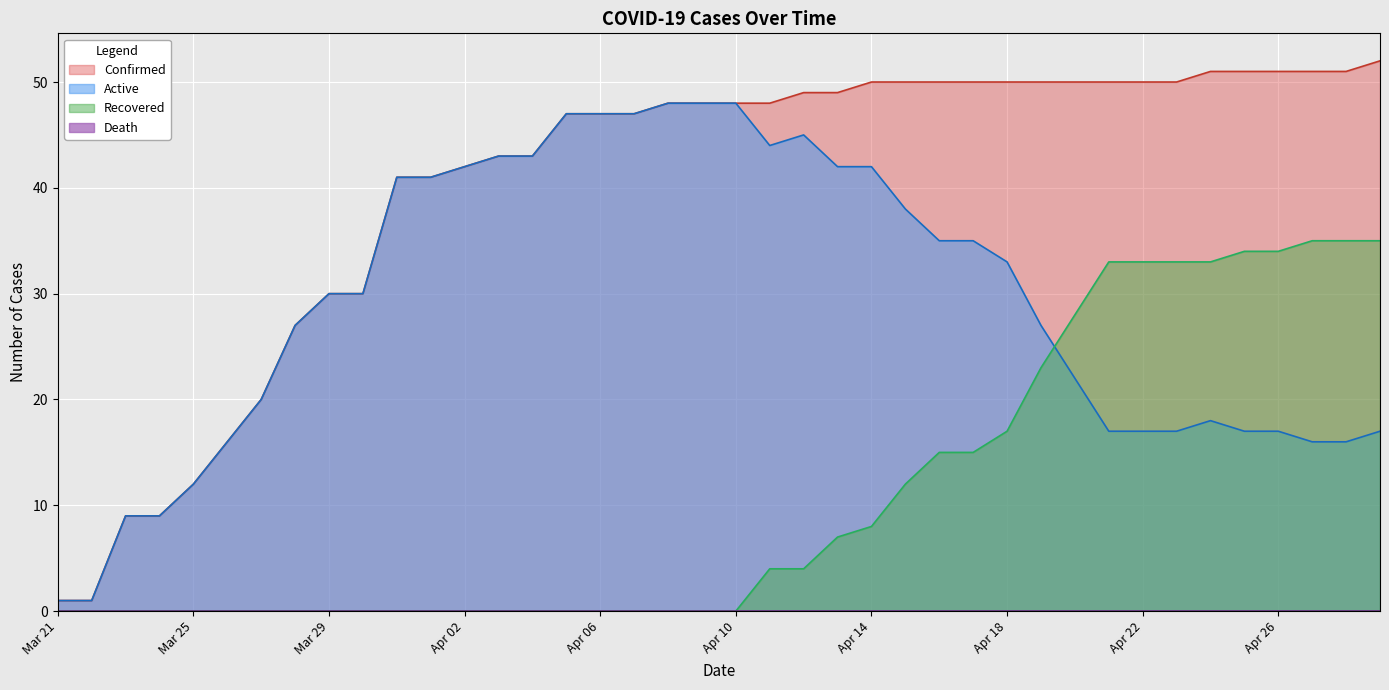

True or false: Confirmed has a value of 135 at 2020-08-01.

False